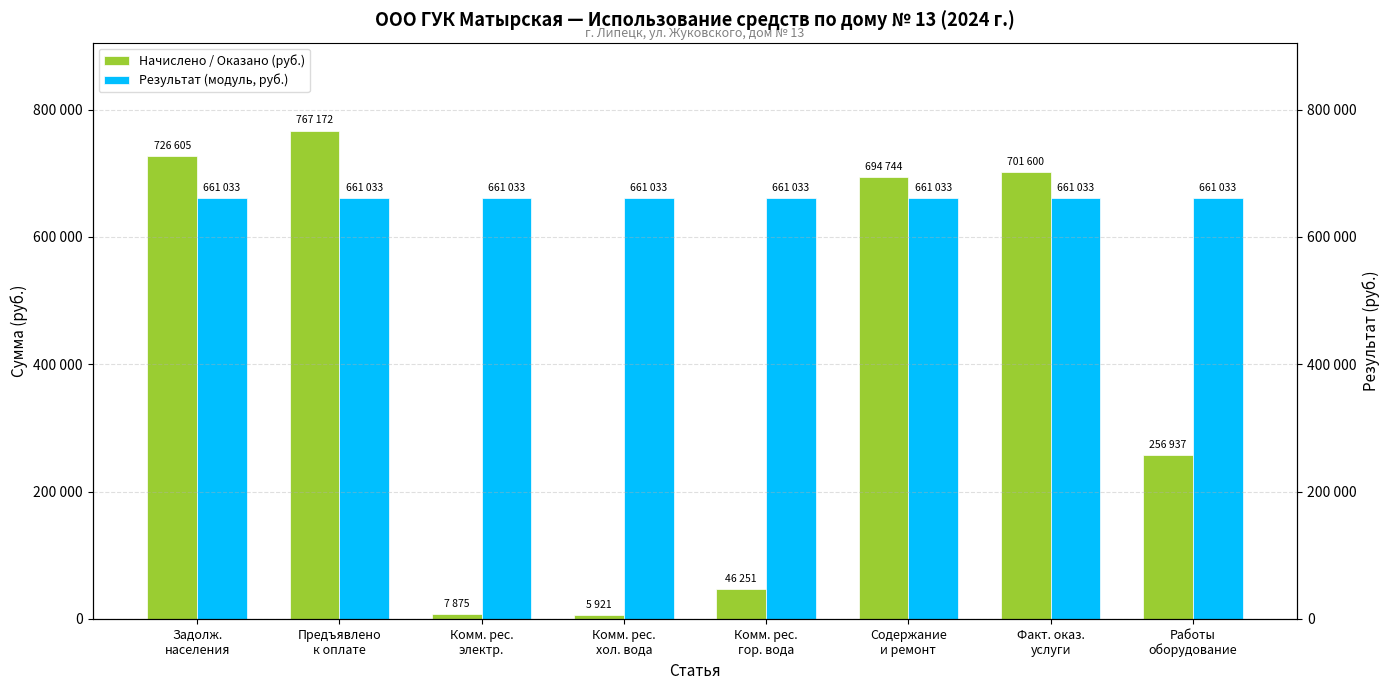

How many distinct data groups are displayed?

2